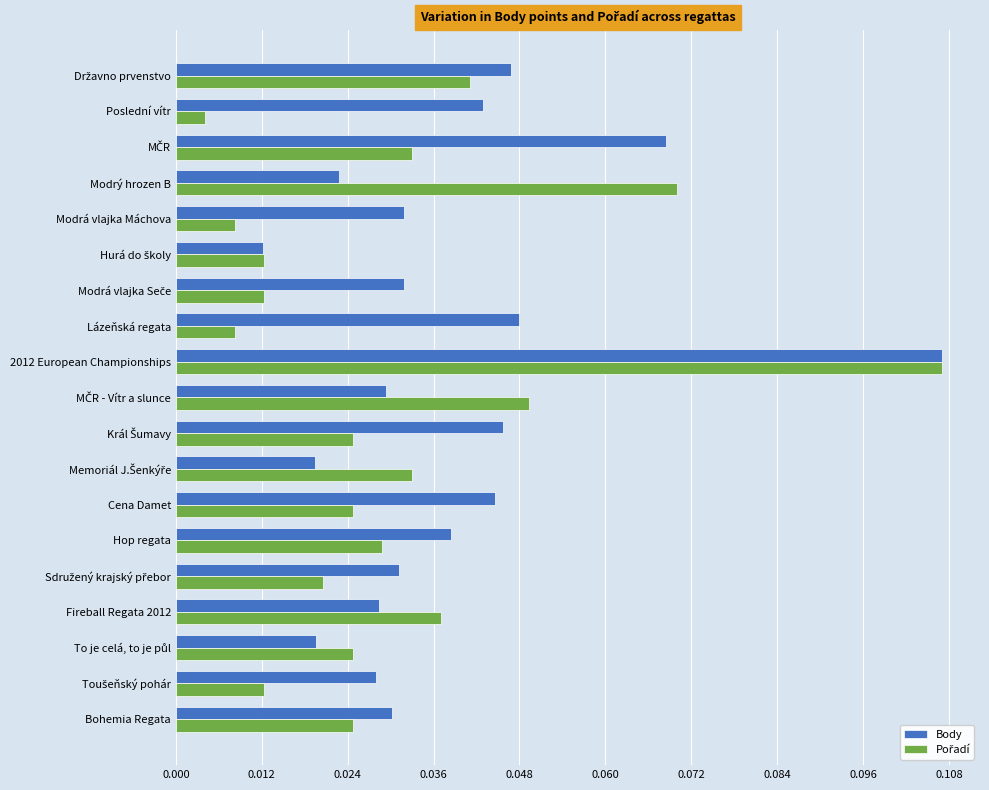

Which series has the largest total across all categories?

Body